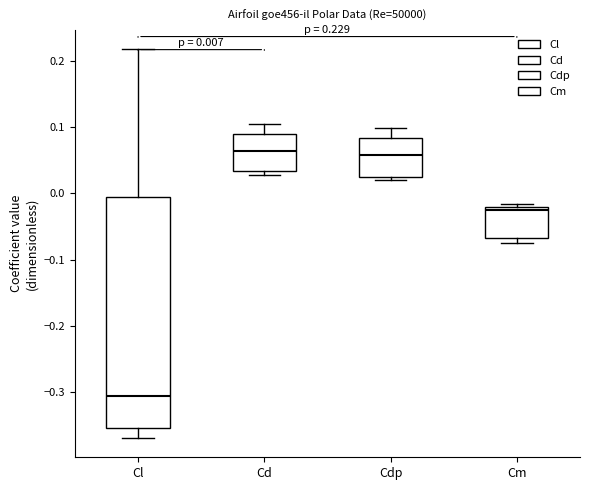

Comparing the boxes themselves (not the whiskers), which one is the tallest?

Cl